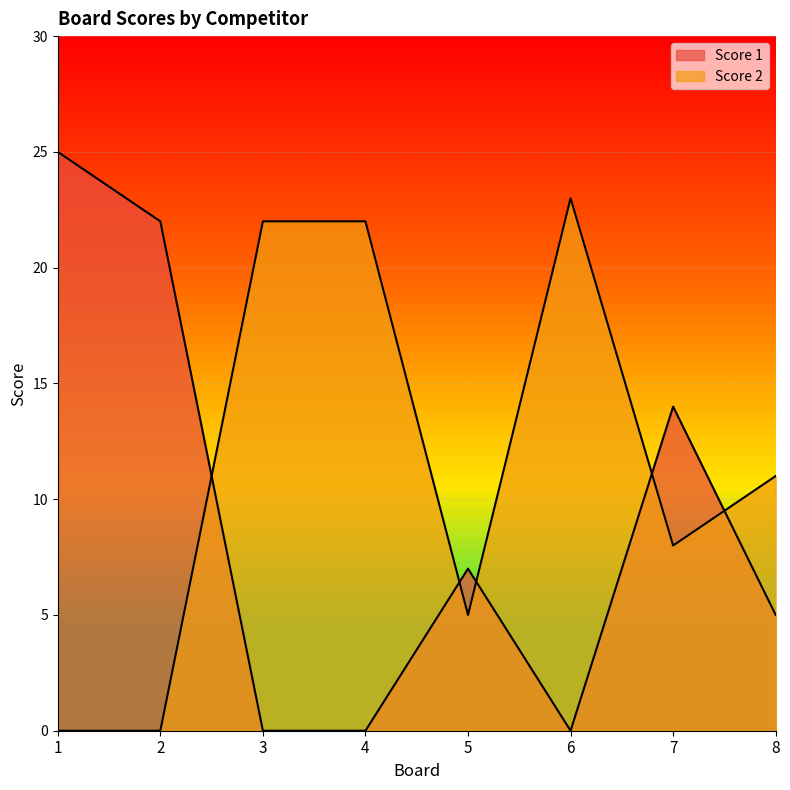

List the series in order of their peak value, highest first.

Score 1, Score 2